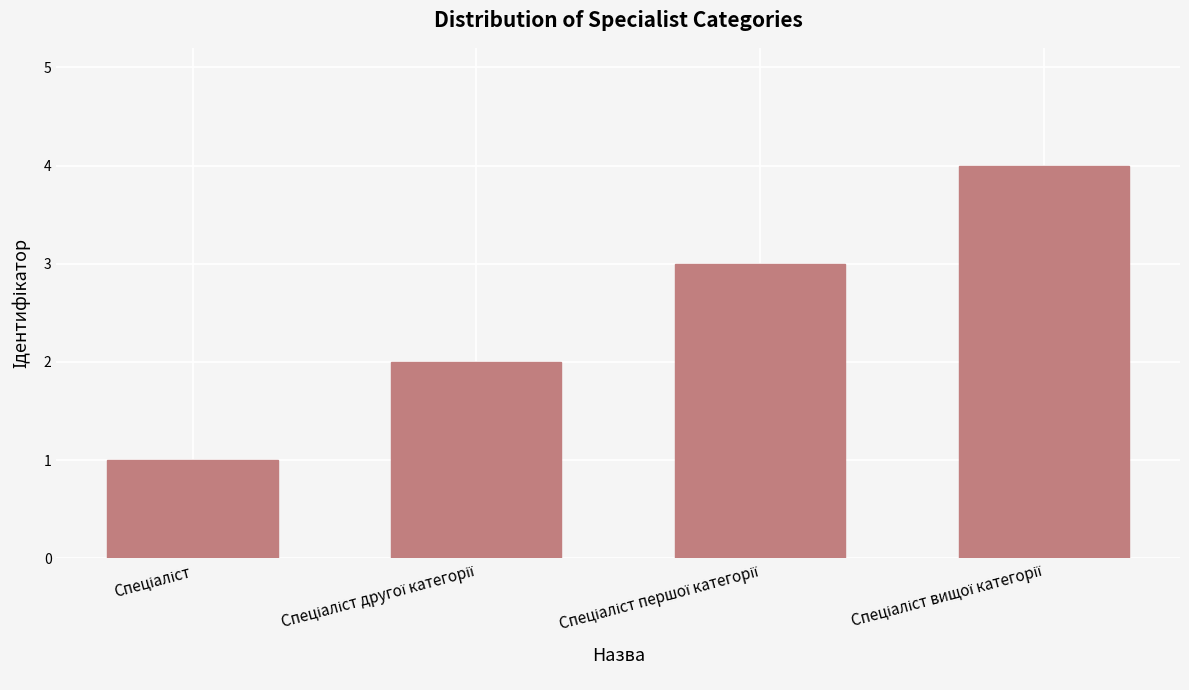

What is the maximum value shown in the chart?

4